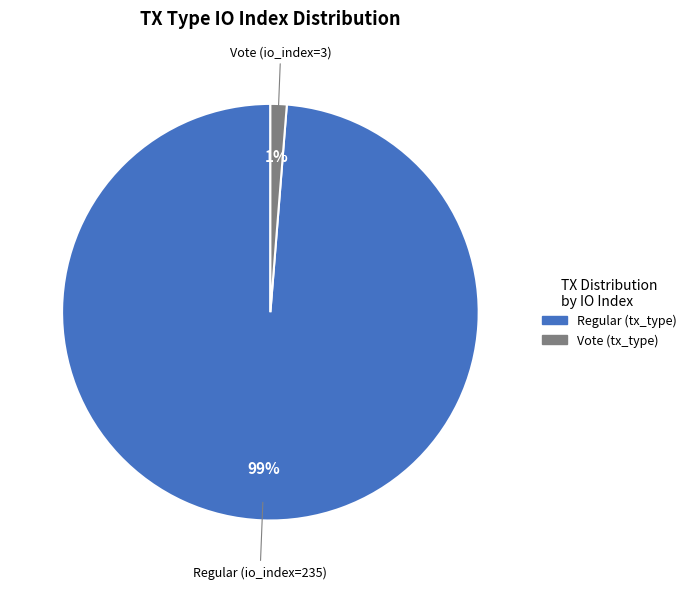

Is there a majority slice in this chart?

Yes